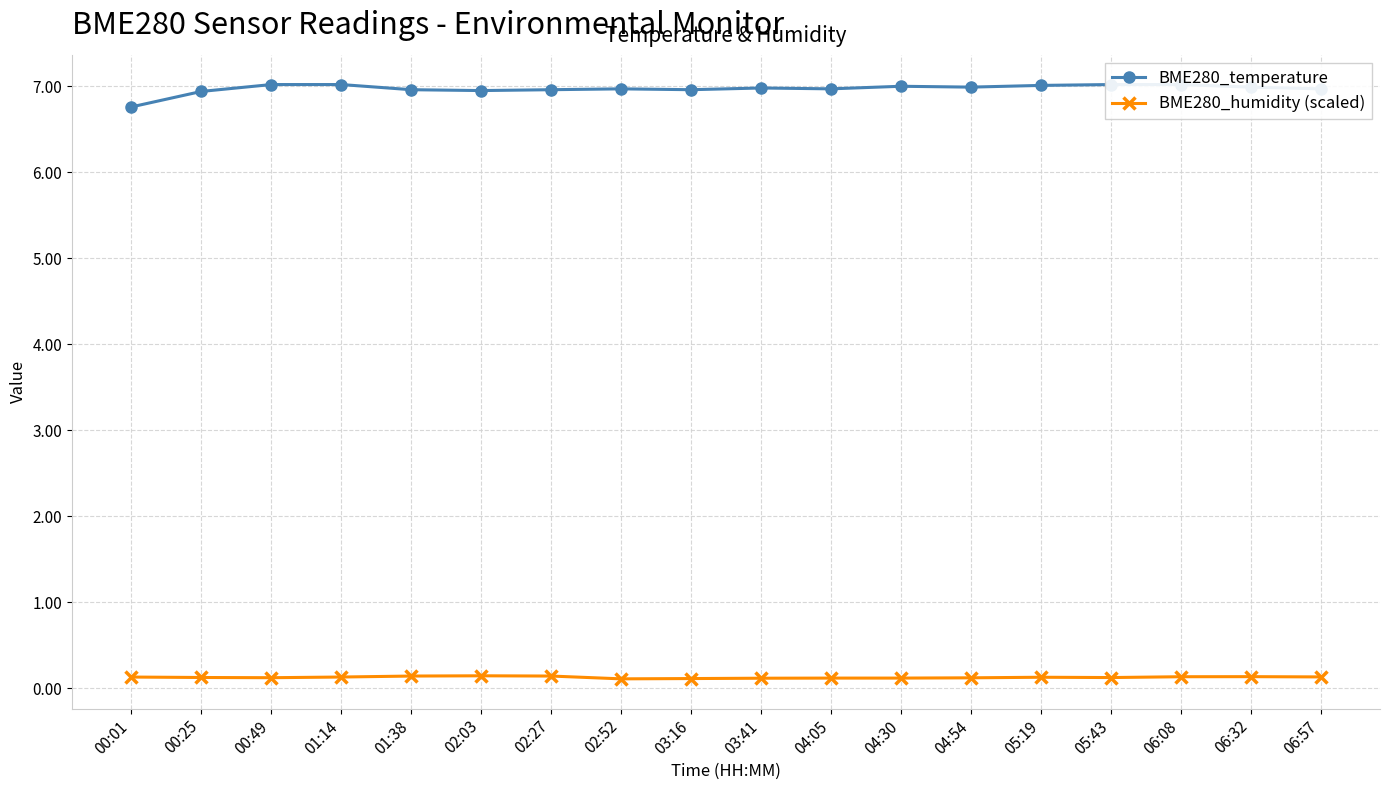

Reading right to left, list all the values displayed in this chart.

BME280_temperature: 06:57=7.0	06:32=7.0	06:08=7.0	05:43=7.0	05:19=7.0	04:54=7.0	04:30=7.0	04:05=7.0	03:41=7.0	03:16=7.0	02:52=7.0	02:27=7.0	02:03=7.0	01:38=7.0	01:14=7.0	00:49=7.0	00:25=6.9	00:01=6.8
BME280_humidity (scaled): 06:57=0.1	06:32=0.1	06:08=0.1	05:43=0.1	05:19=0.1	04:54=0.1	04:30=0.1	04:05=0.1	03:41=0.1	03:16=0.1	02:52=0.1	02:27=0.1	02:03=0.1	01:38=0.1	01:14=0.1	00:49=0.1	00:25=0.1	00:01=0.1